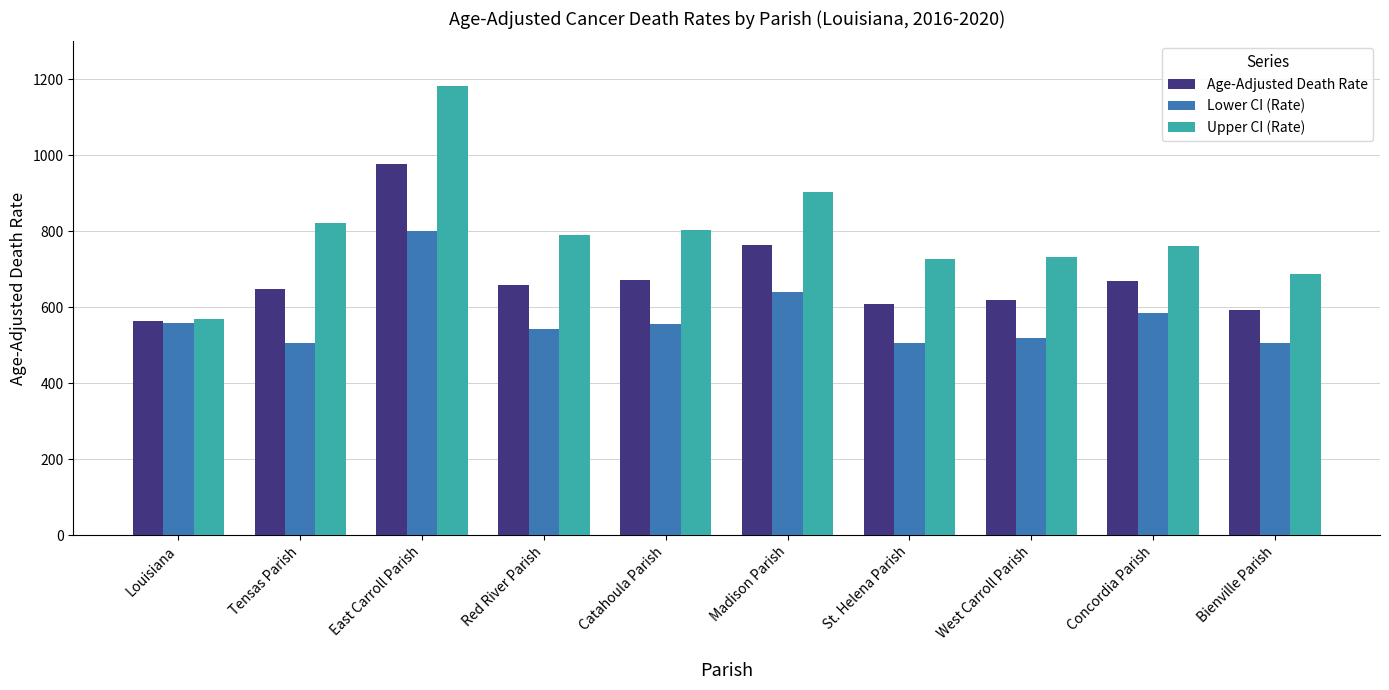

List the series in order of their peak value, lowest first.

Lower CI (Rate), Age-Adjusted Death Rate, Upper CI (Rate)